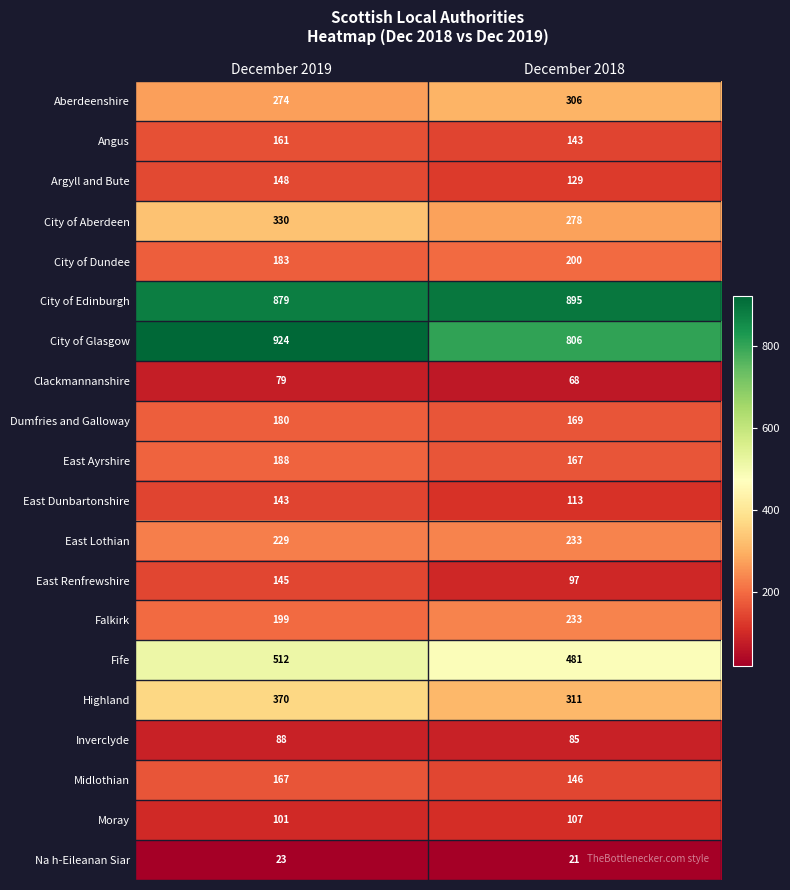

What is the minimum value shown in the chart?

21